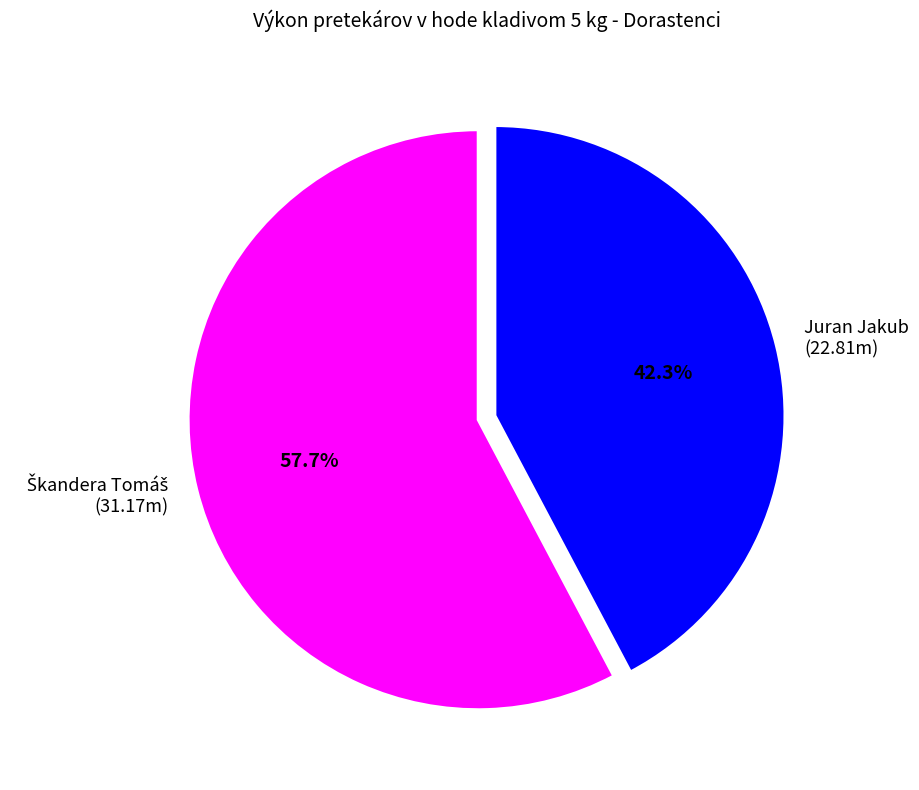

How many slices are in this pie chart?

2